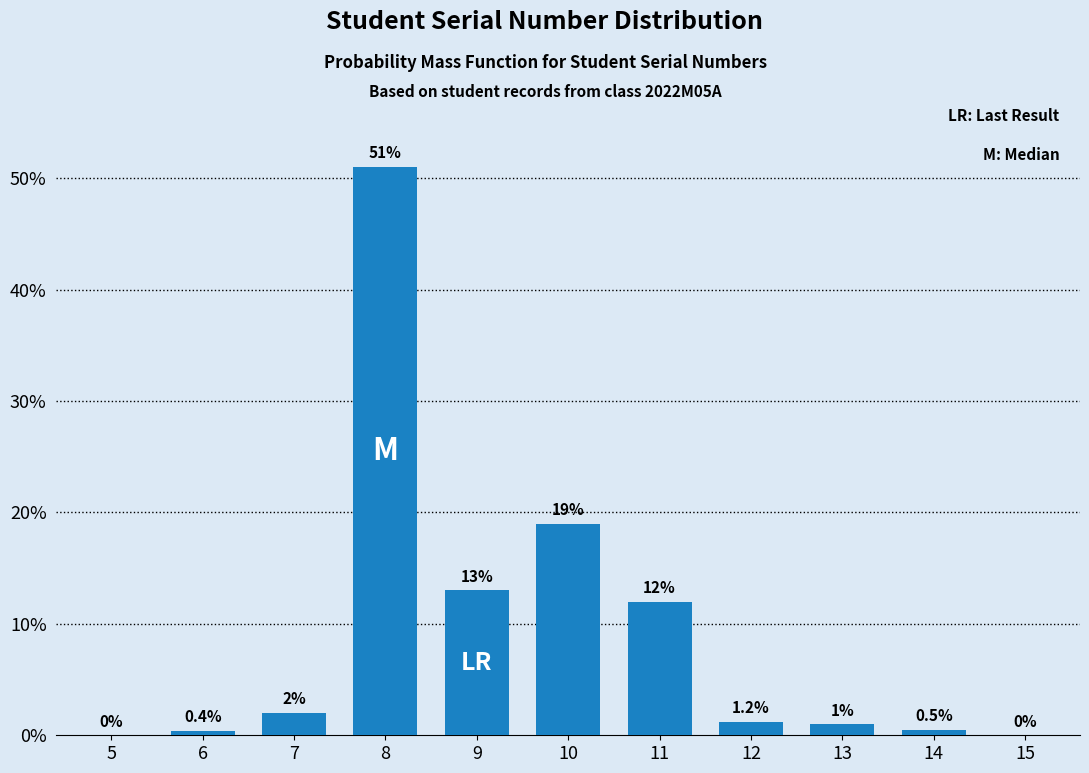

Reading left to right, list all the values displayed in this chart.

5=0.0	6=0.4	7=2.0	8=51.0	9=13.0	10=19.0	11=12.0	12=1.2	13=1.0	14=0.5	15=0.0